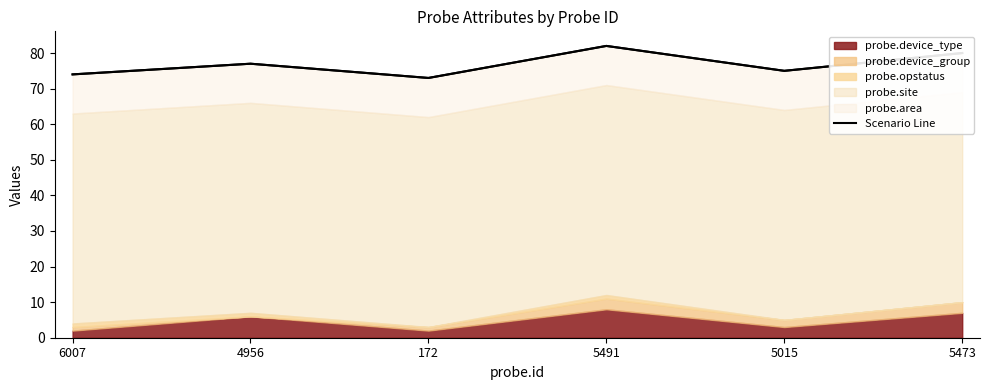

List the labels in order of value, smallest first.

172, 6007, 5015, 4956, 5473, 5491